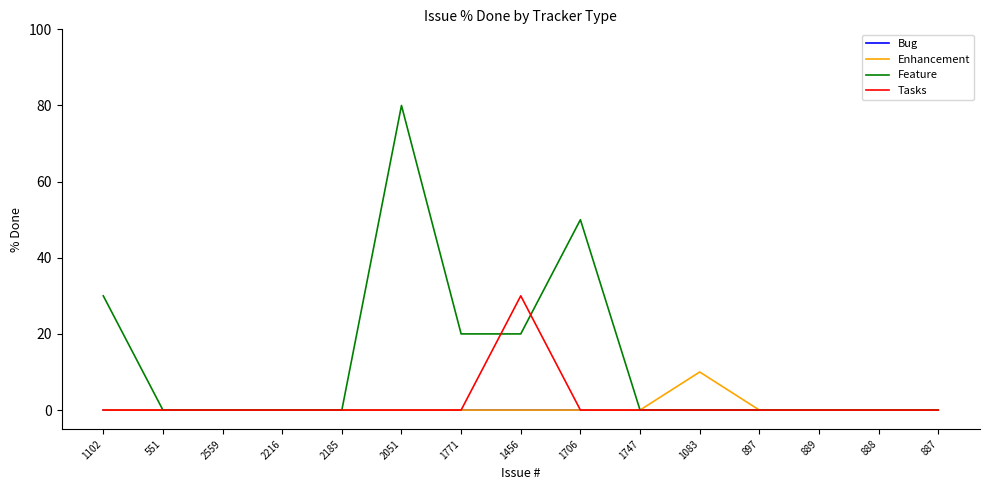

Is it true that Bug equals 0 at 2185?

True